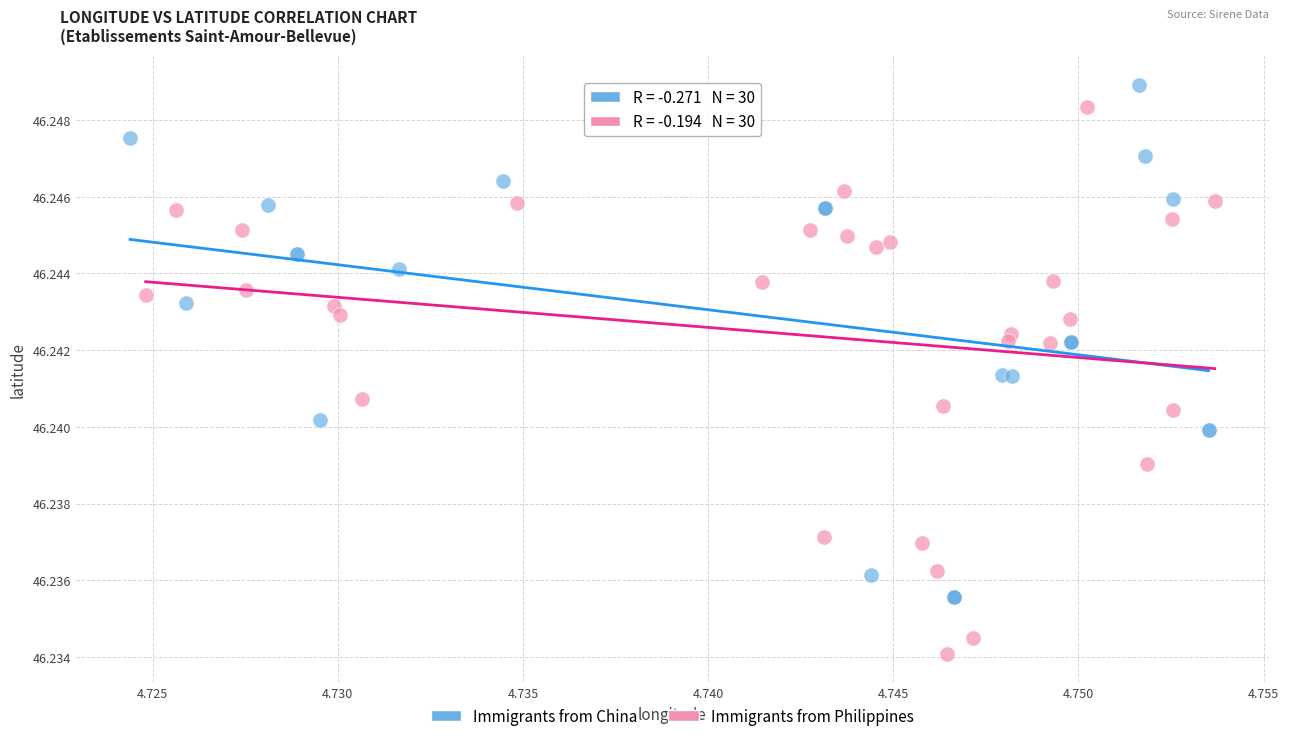

Which series has the largest Y range (max minus min)?

Immigrants from Philippines